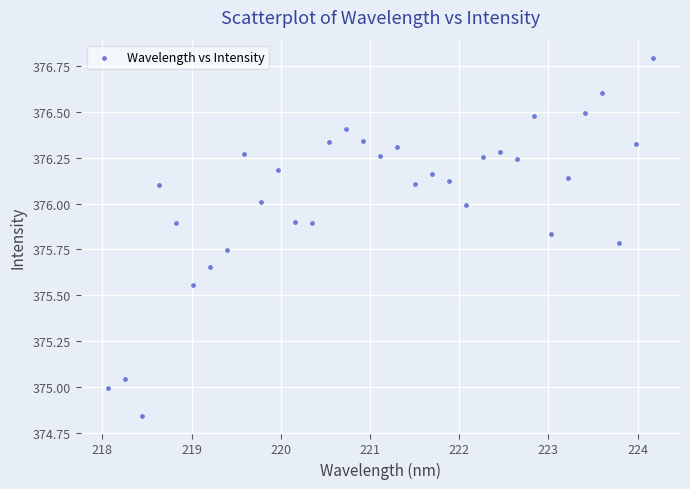

What is the range of X values (max minus min)?

6.1